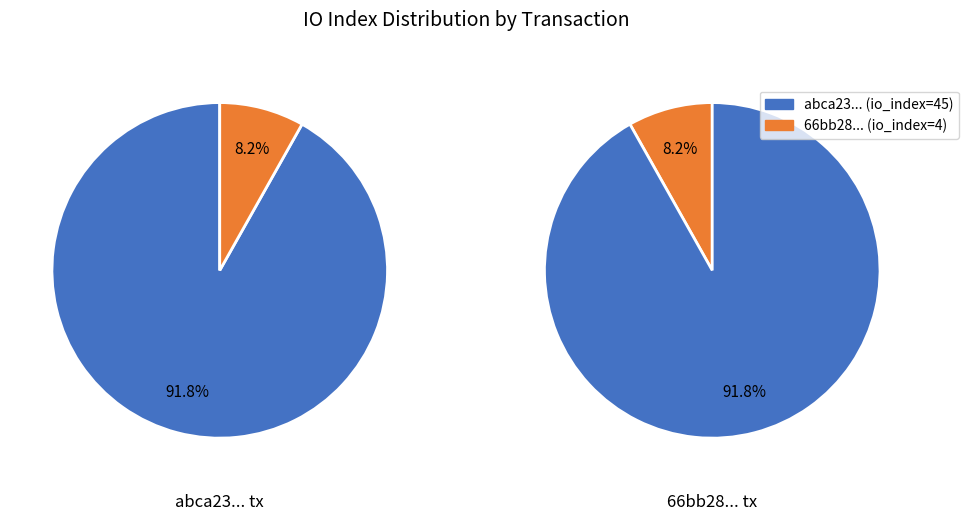

Does 1 represent more than half of the total?

No